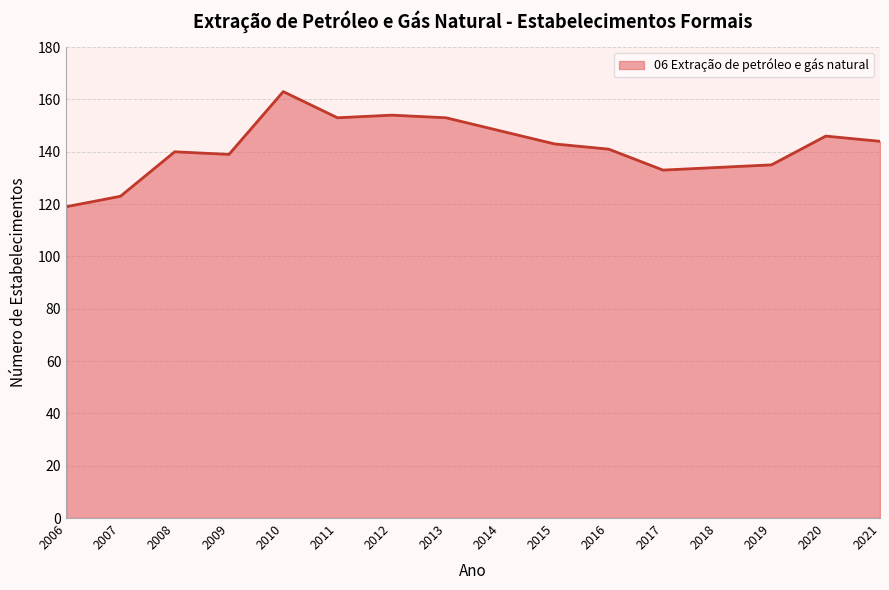

Does the chart have visible grid lines?

Yes